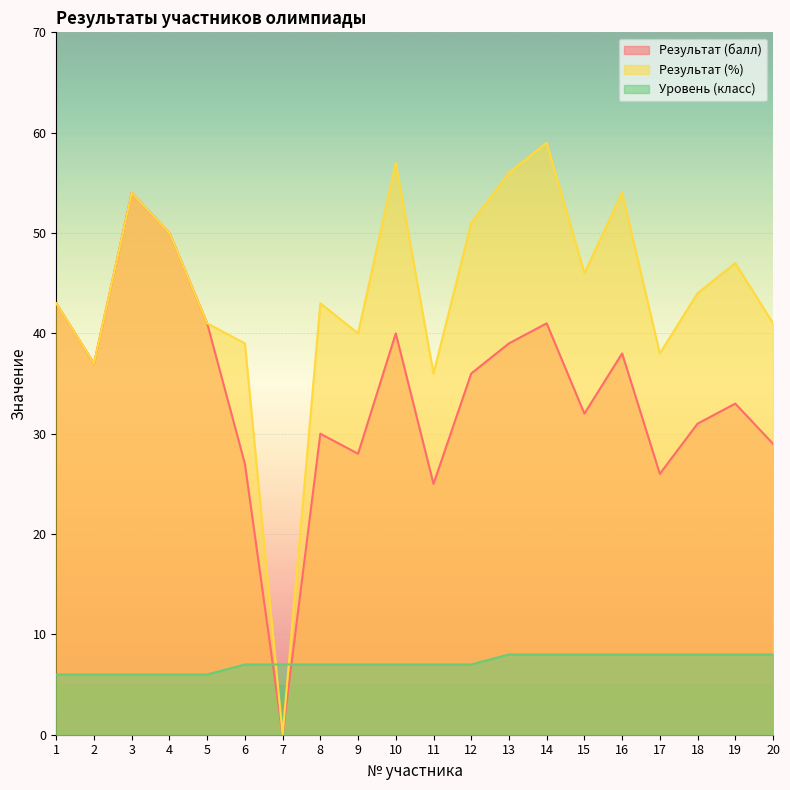

The Результат (балл) series shows 11 at 20. True or false?

False